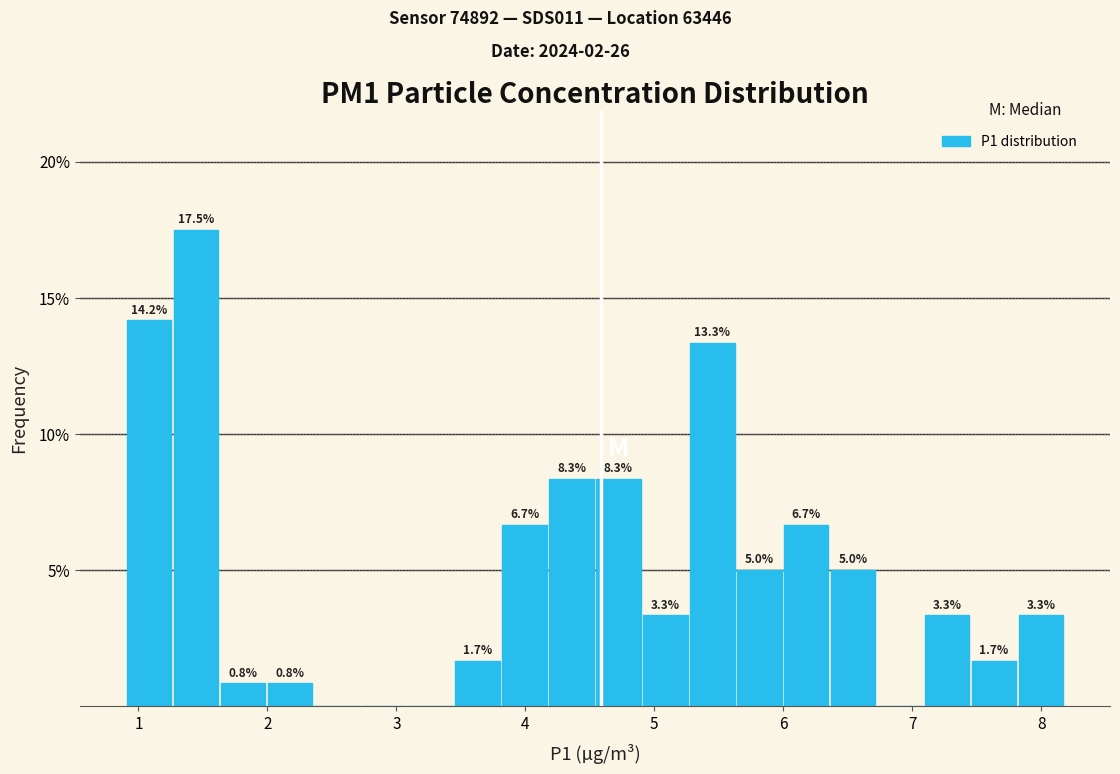

Around what value on the x-axis is the tallest bar? Give the approximate position of its centre, as read against the axis.

1.4